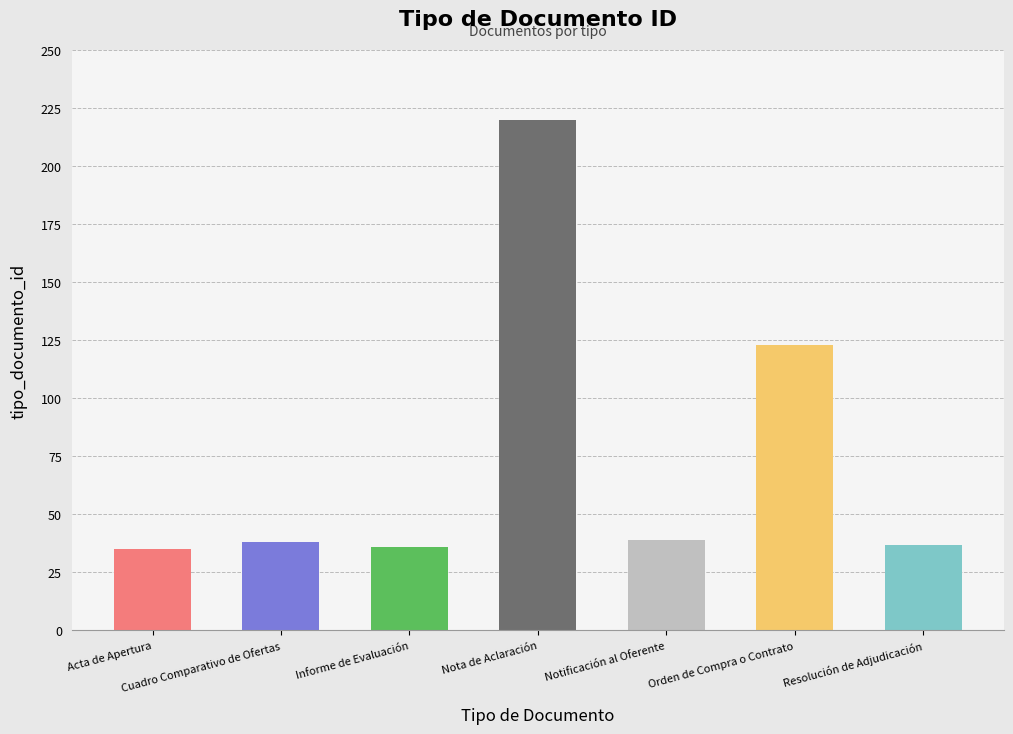

The chart shows a value of 38 at Cuadro Comparativo de Ofertas. True or false?

True